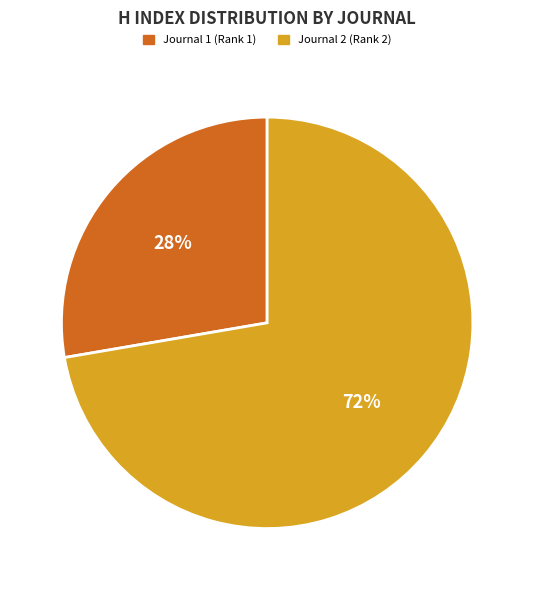

To the nearest percent, what is the average slice percentage?

50%